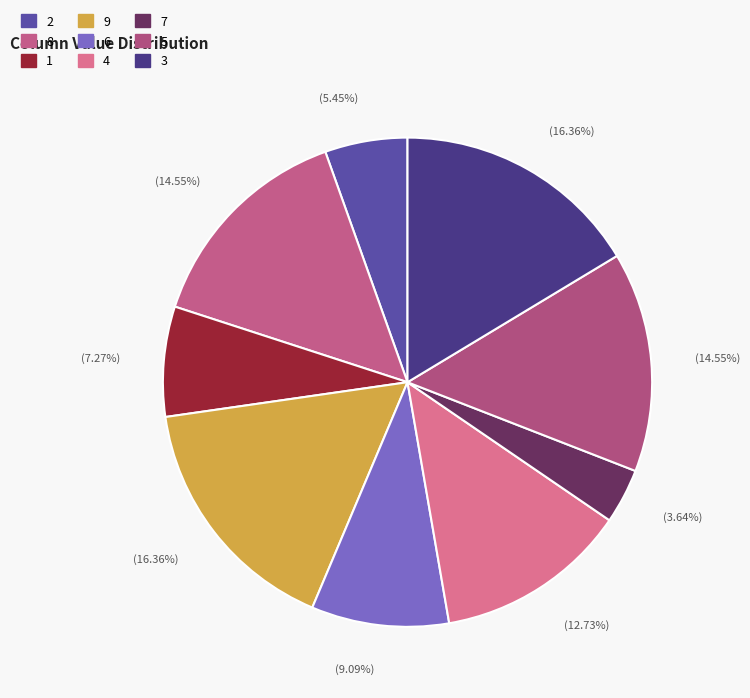

Between 8 and 3, which is larger?

3